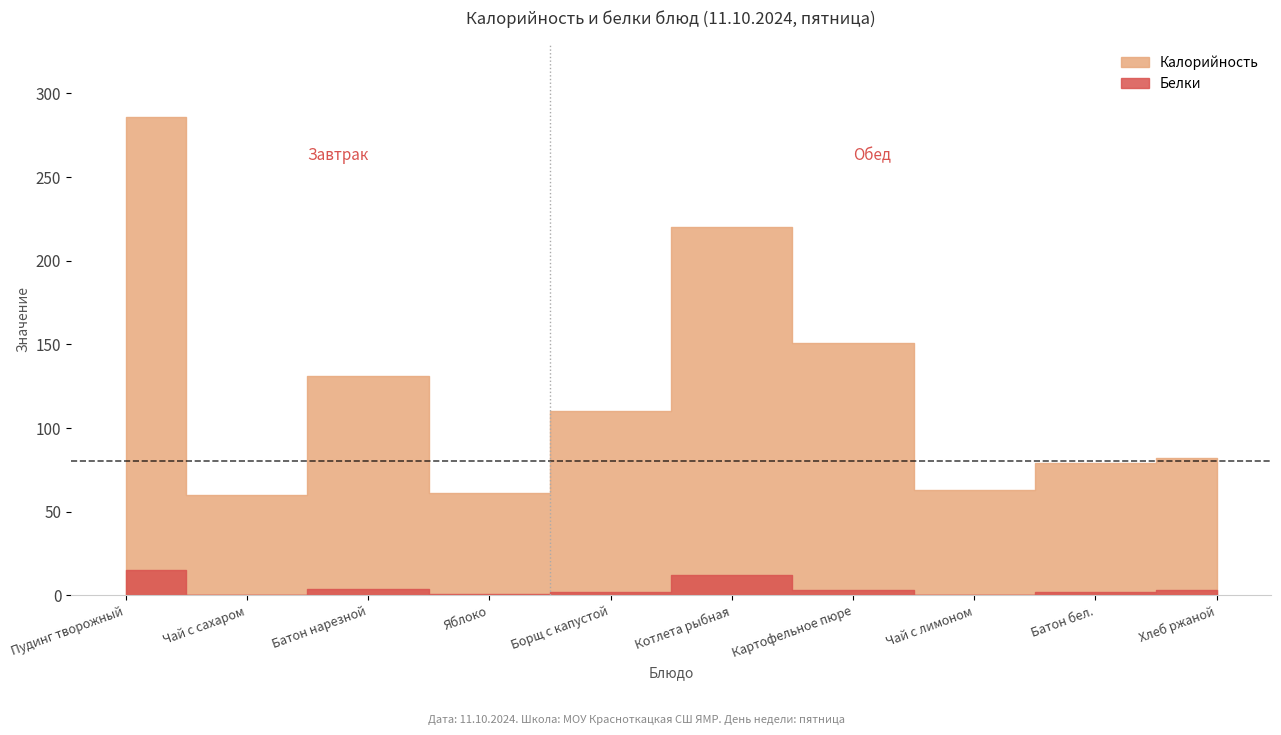

Does the chart display data point markers on the line(s)?

No